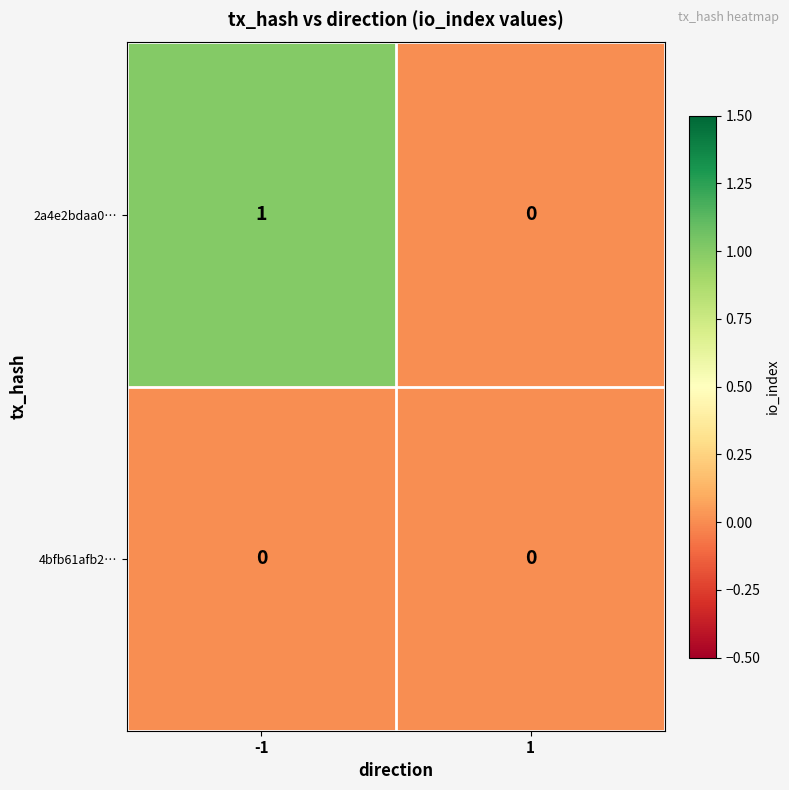

Rank the series by their average value, from highest to lowest.

2a4e2bdaa0…, 4bfb61afb2…